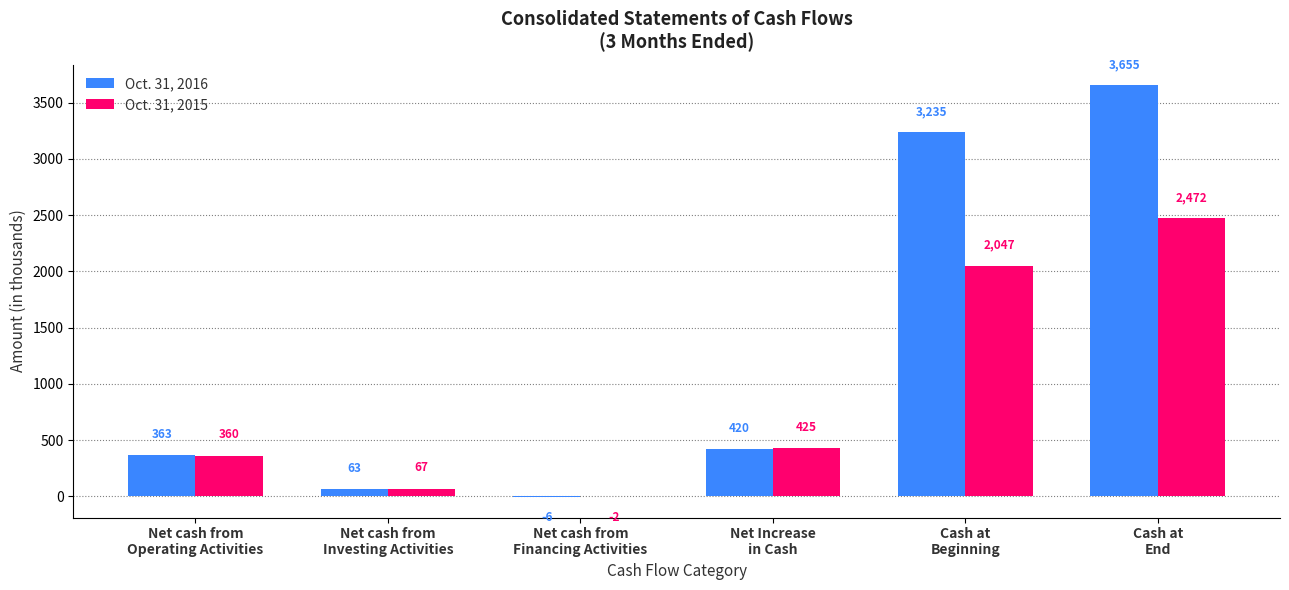

What is the sum of all Oct. 31, 2015 values?

5369